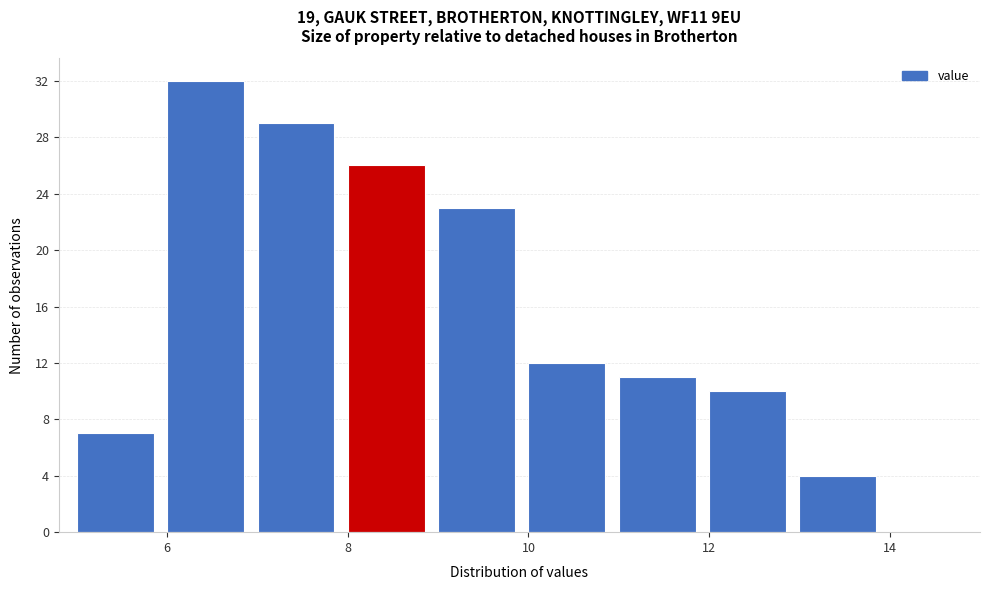

How tall is the bar that spans 6 to 7 on the x-axis? The values are not printed on the chart, so give them approximately, as read against the axis.

32